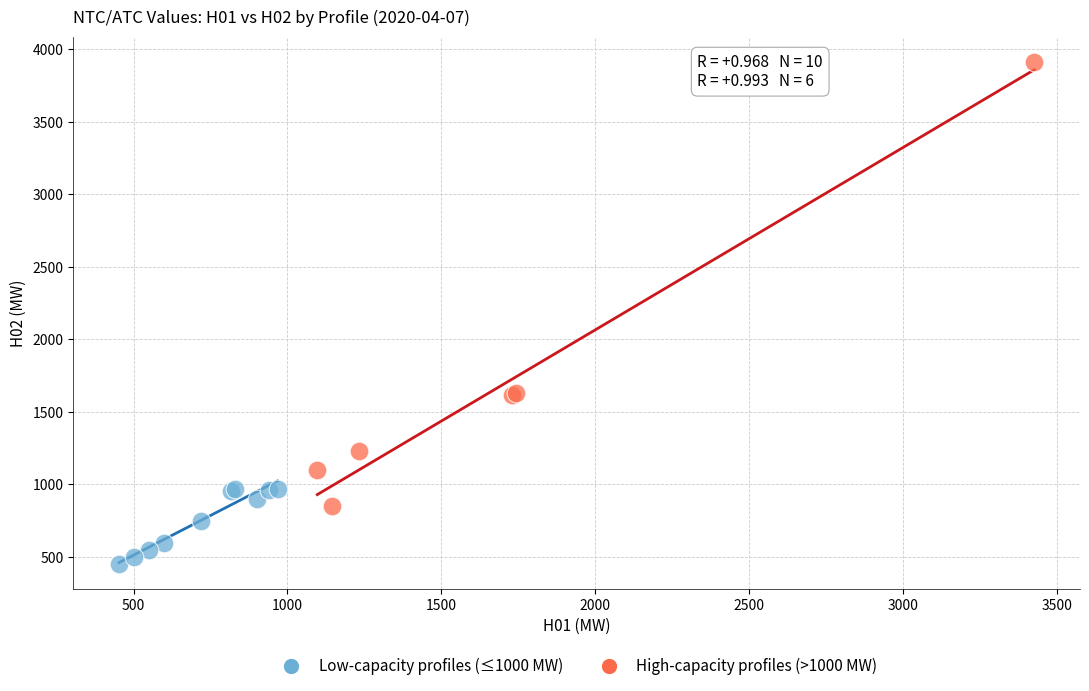

Which series reaches the maximum Y coordinate?

High-capacity profiles (>1000 MW)